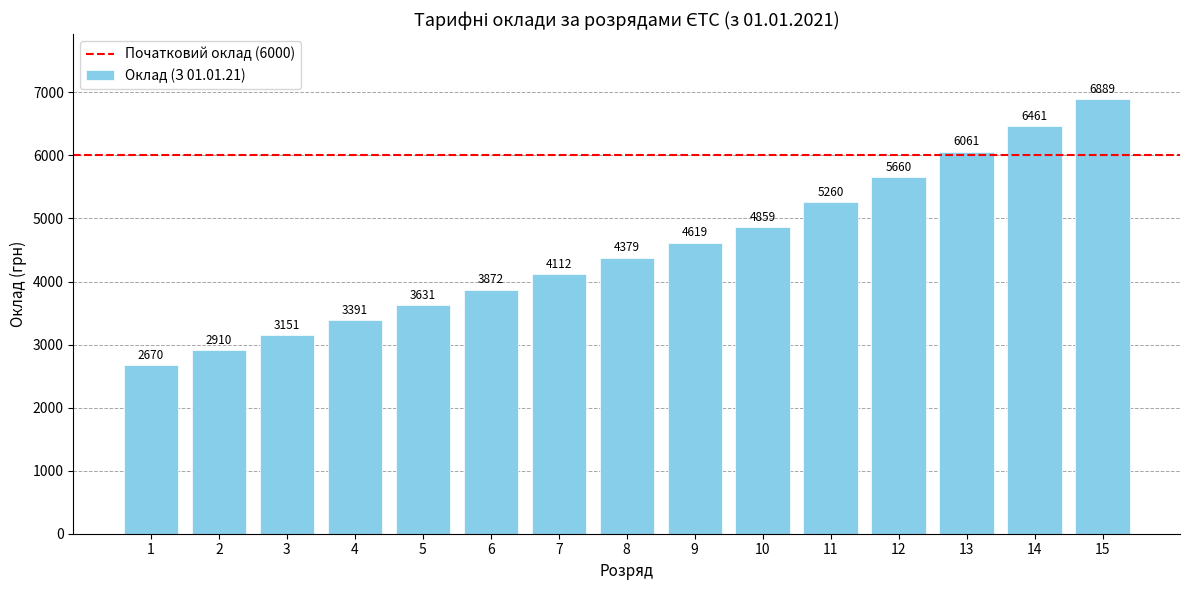

Reading left to right, what are all the values shown in this chart?

2670	2910	3151	3391	3631	3872	4112	4379	4619	4859	5260	5660	6061	6461	6889